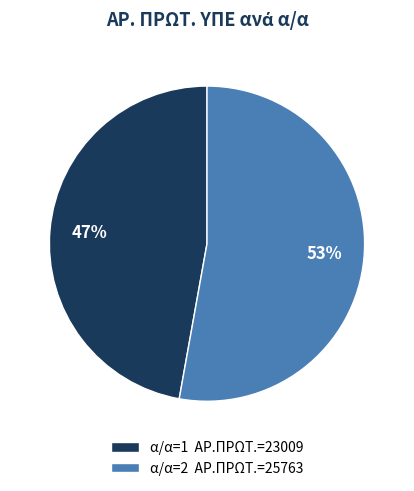

To the nearest percent, what is the difference between the largest and smallest slice percentages?

6%